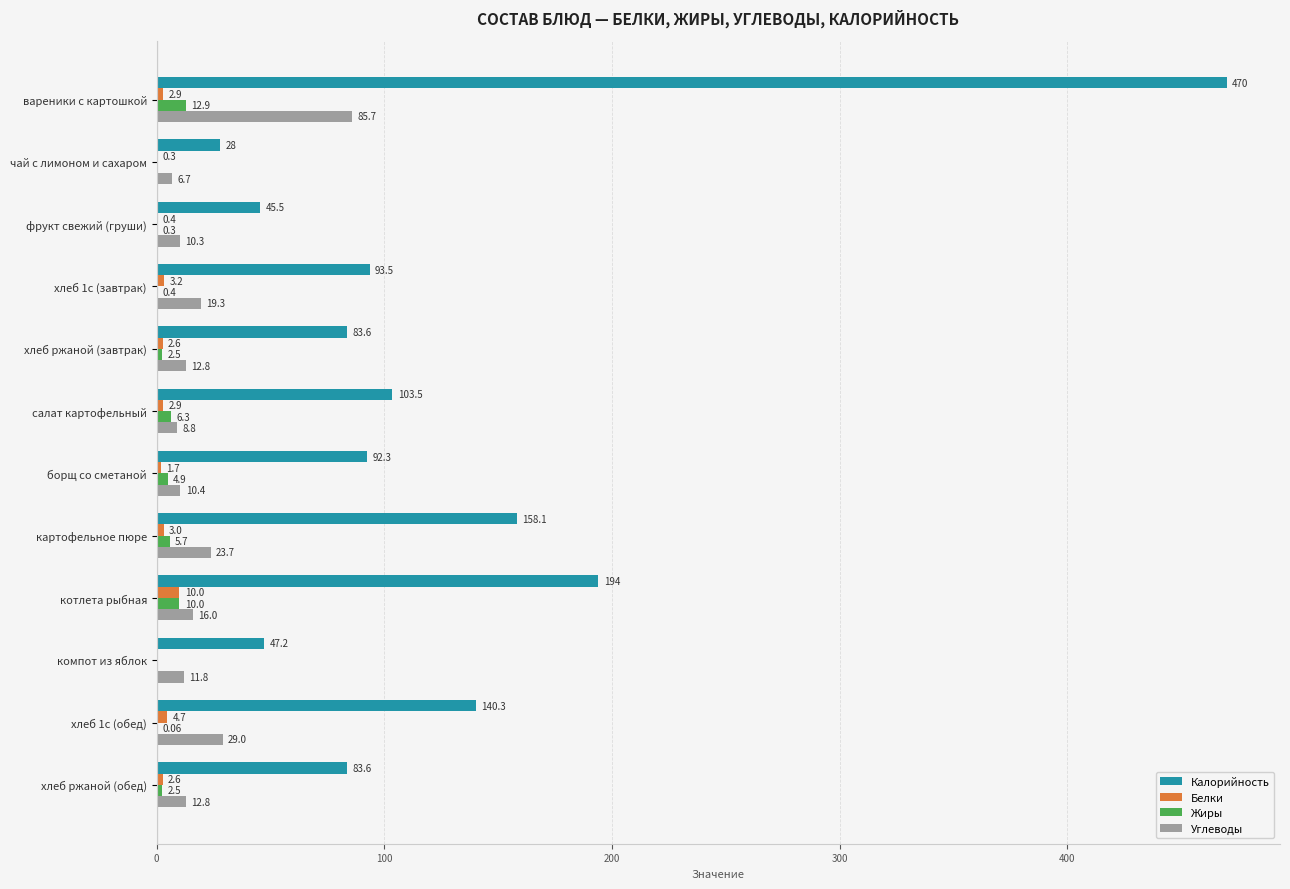

Where is Белки nearest to the value 5?

хлеб 1с (обед)